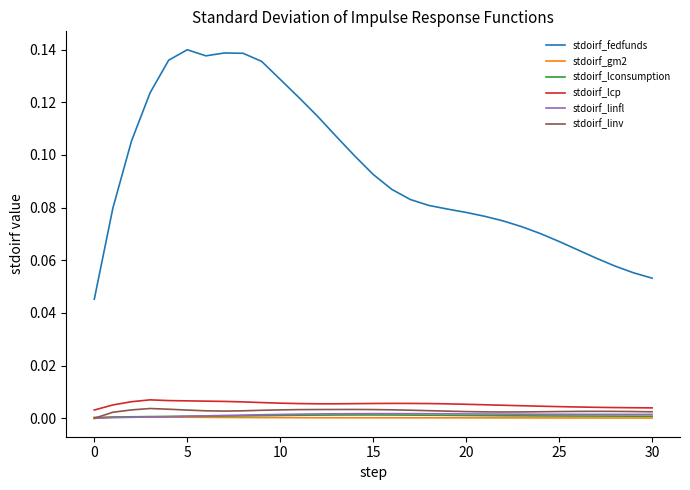

True or false: stdoirf_fedfunds and stdoirf_lconsumption cross at least once.

False